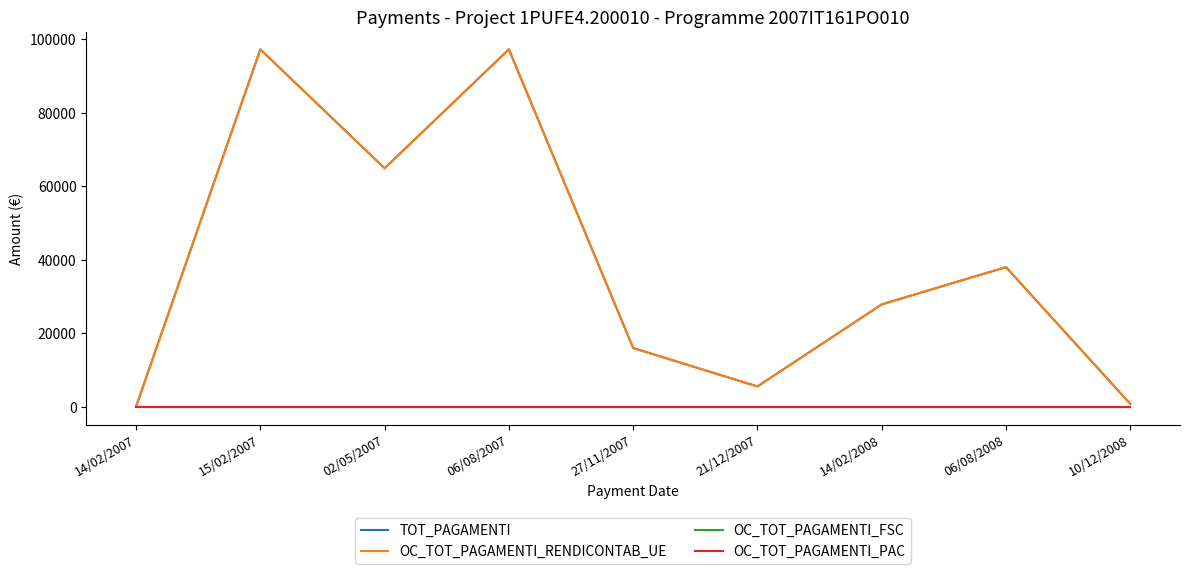

At which category is the sum across all series the highest?

15/02/2007